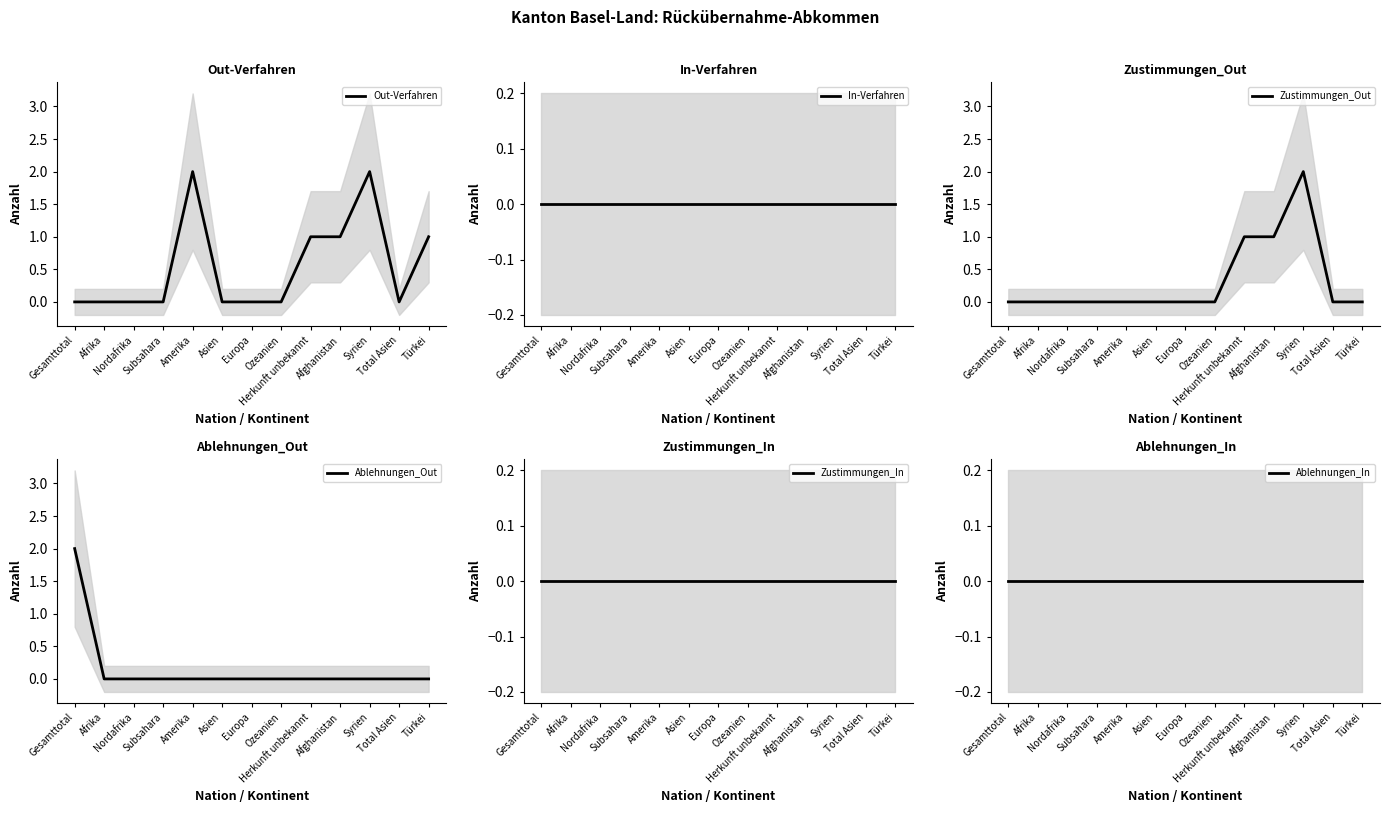

Rank the categories by Zustimmungen_Out value from lowest to highest.

Gesamttotal, Afrika, Nordafrika, Subsahara, Amerika, Asien, Europa, Ozeanien, Total Asien, Türkei, Herkunft unbekannt, Afghanistan, Syrien